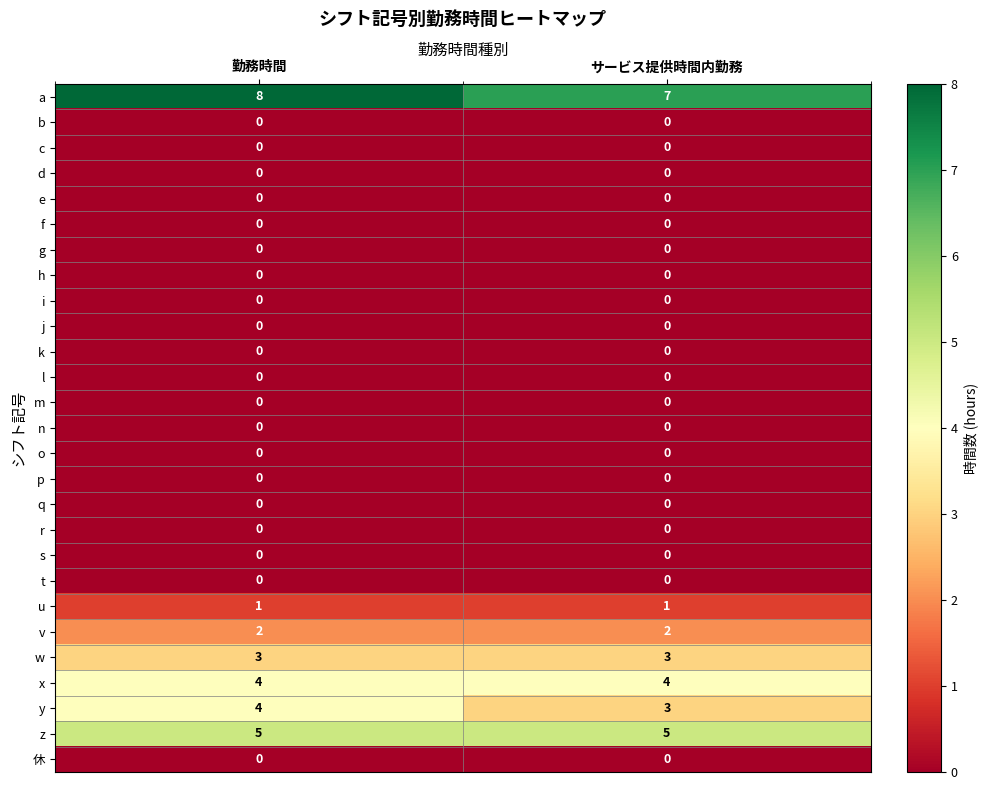

At which category does the chart reach its peak across all series?

勤務時間